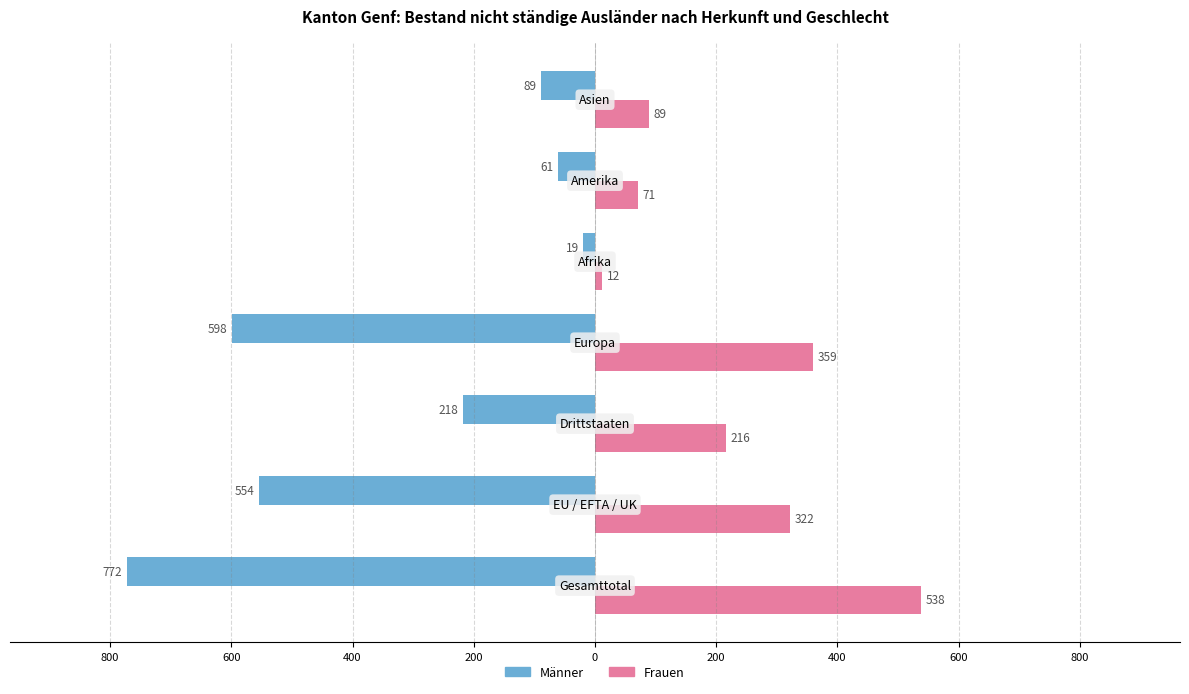

What are all the series names shown in the legend?

Männer, Frauen